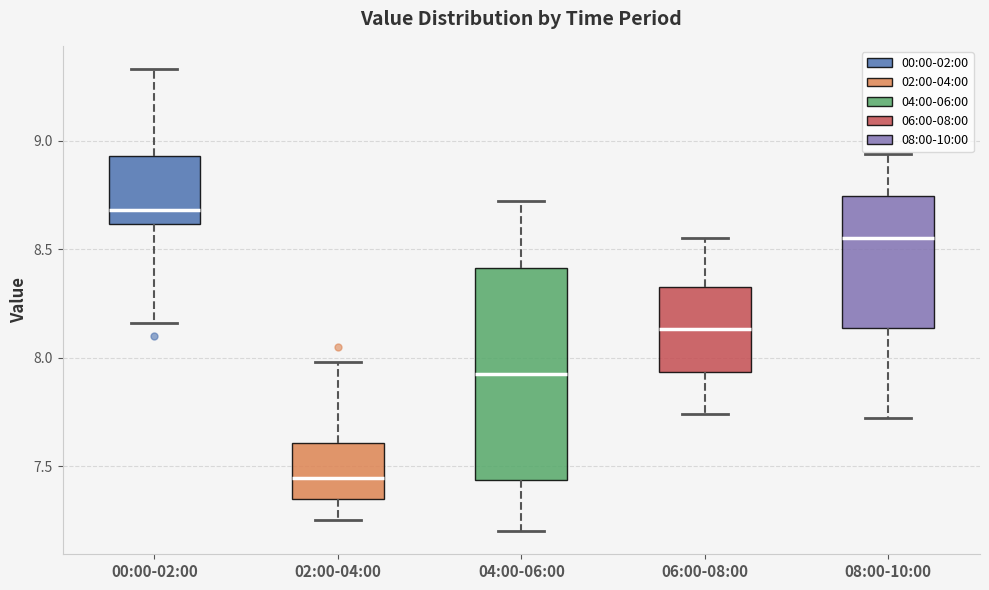

Which box's median line is the highest?

00:00-02:00